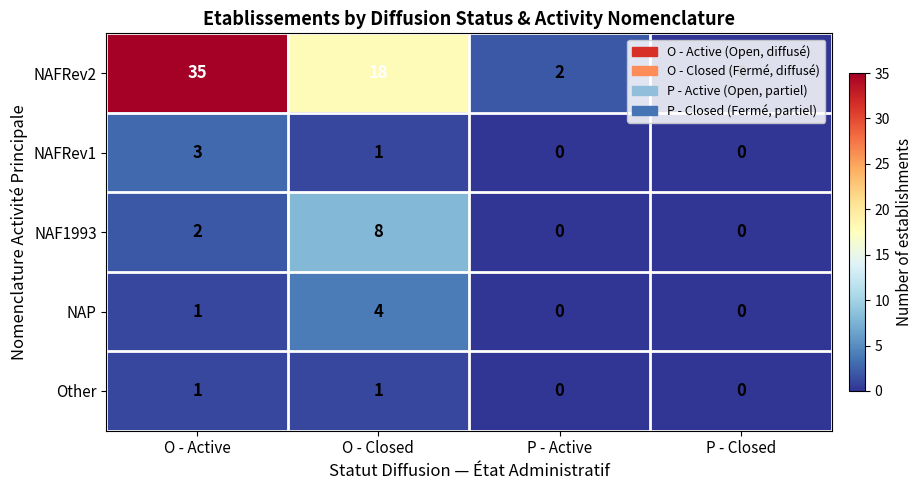

What is the maximum value shown in the chart?

35